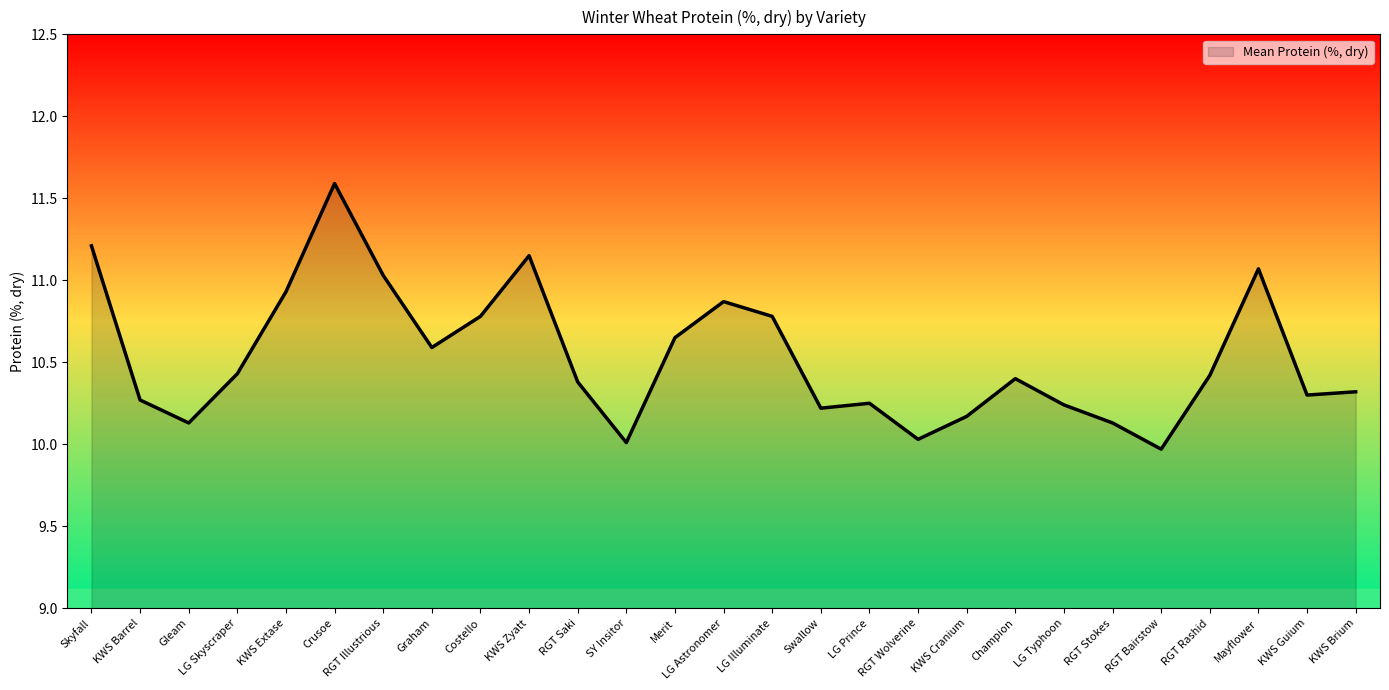

How many lines are shown in the chart?

1